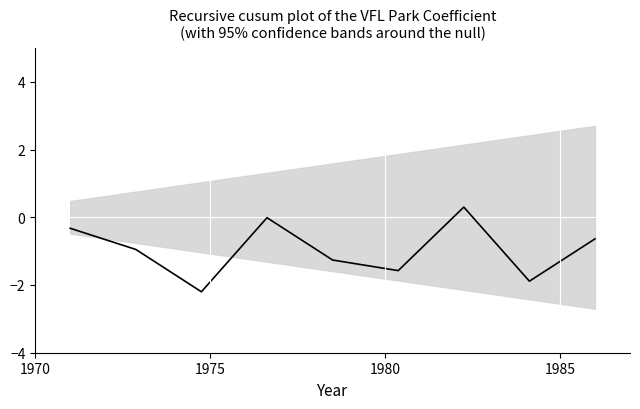

How many values are below zero?

8